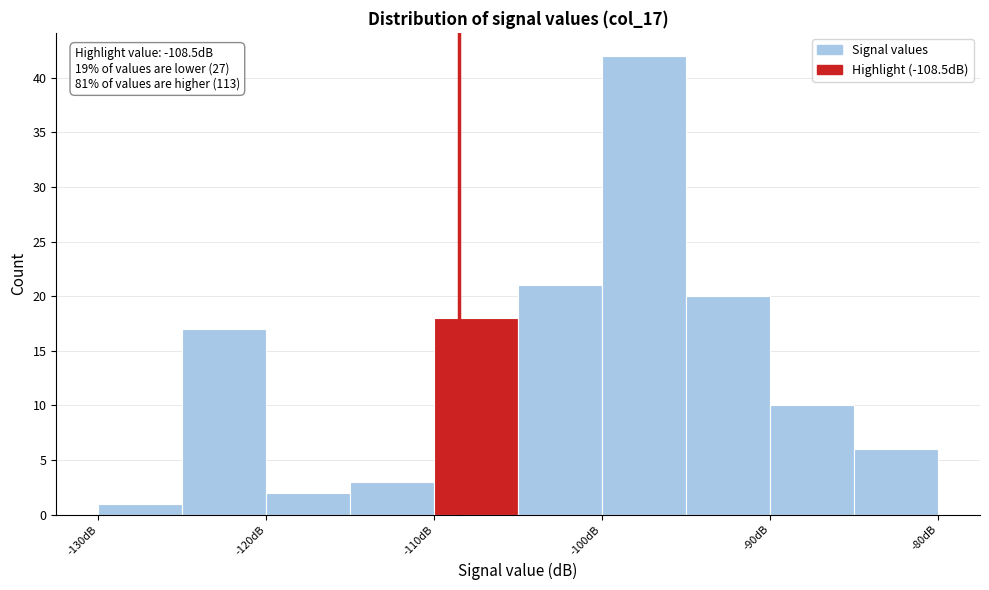

Over which range of the x-axis is the bar tallest?

-100 to -95